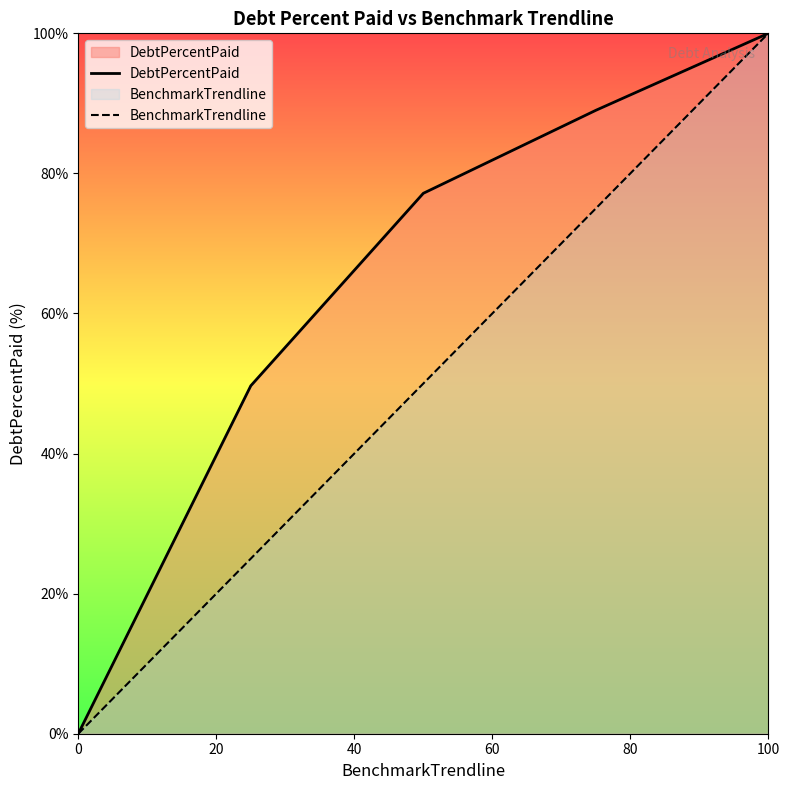

How many distinct data groups are displayed?

2